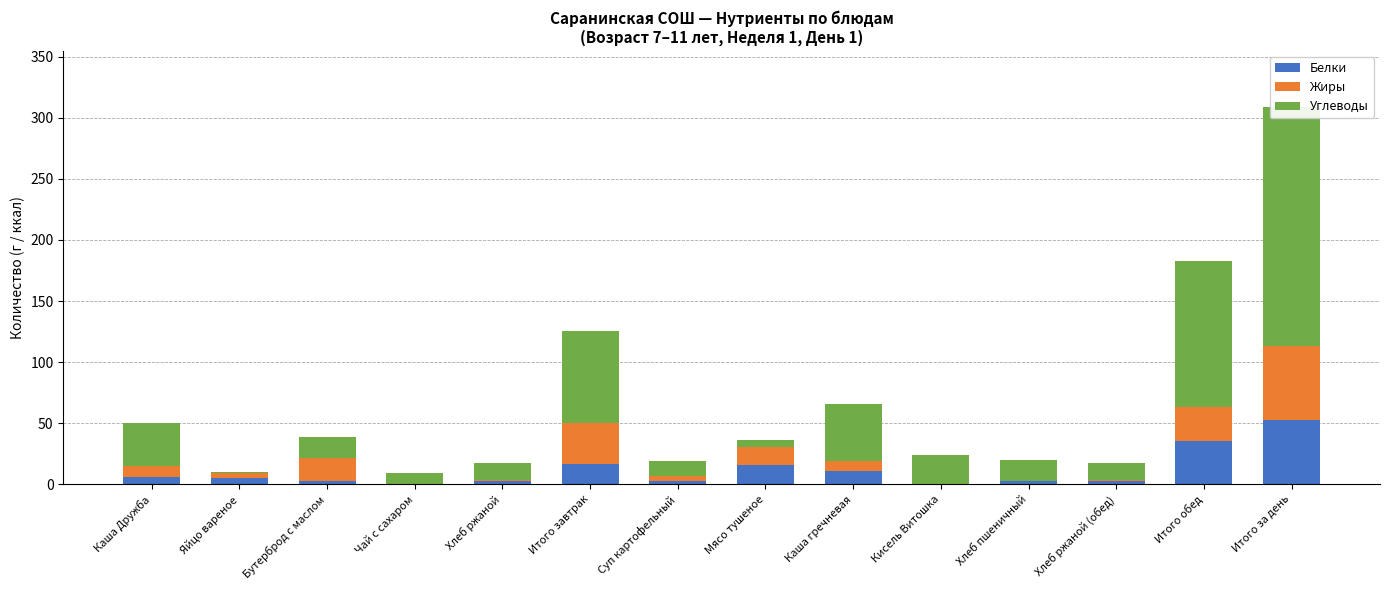

What is the label of the 12th bar from the left?

Хлеб ржаной (обед)